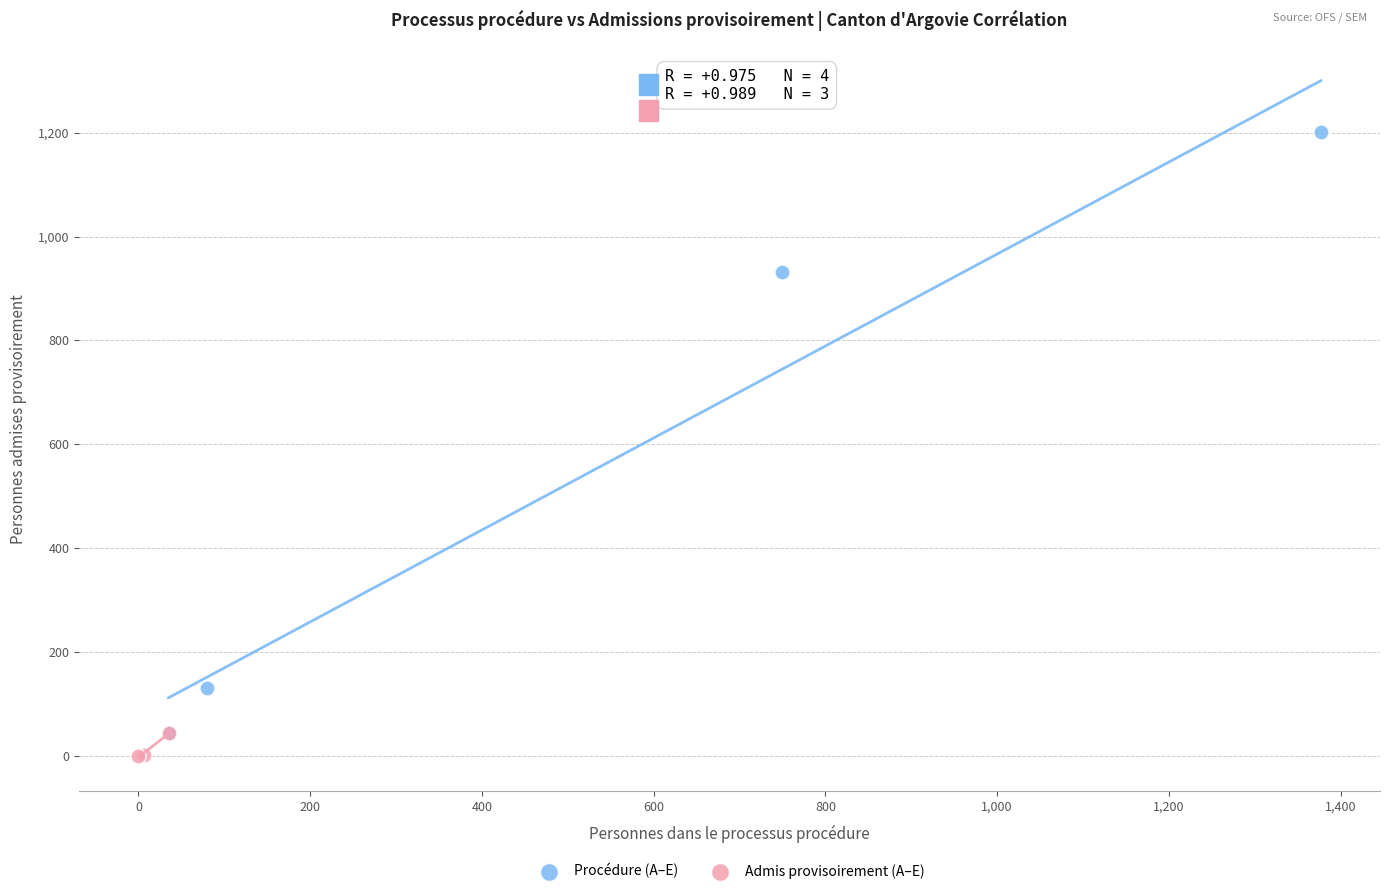

Which series has the largest Y range (max minus min)?

Procédure (A–E)